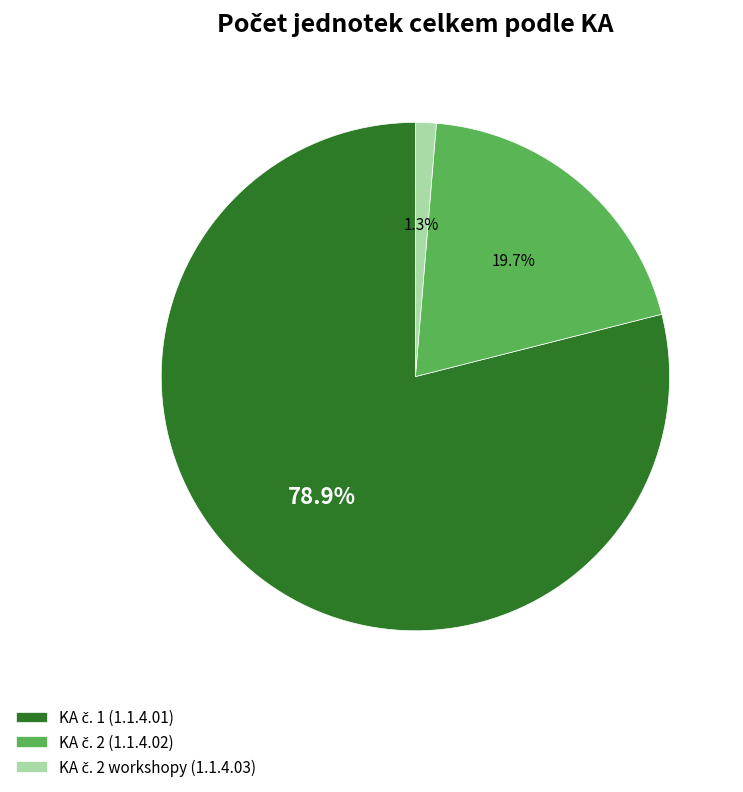

Is there a majority slice in this chart?

Yes